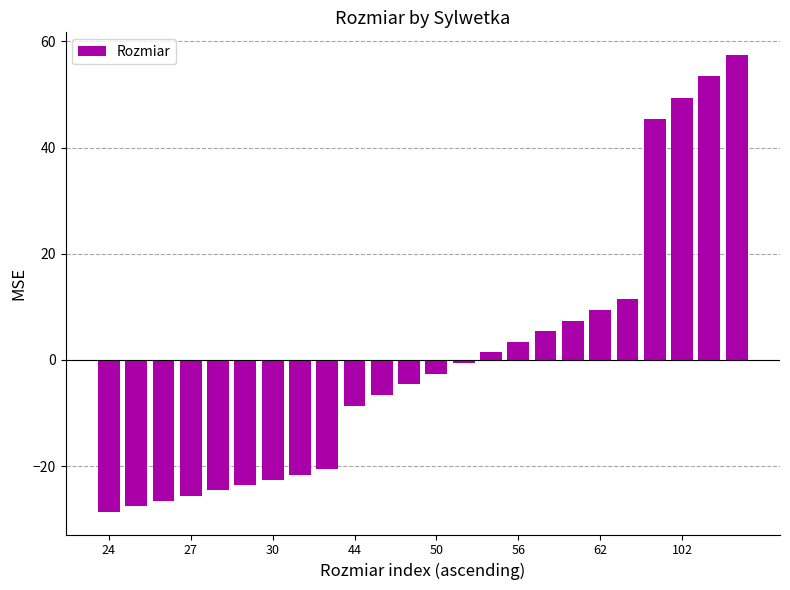

Count the number of values greater than -2.

11